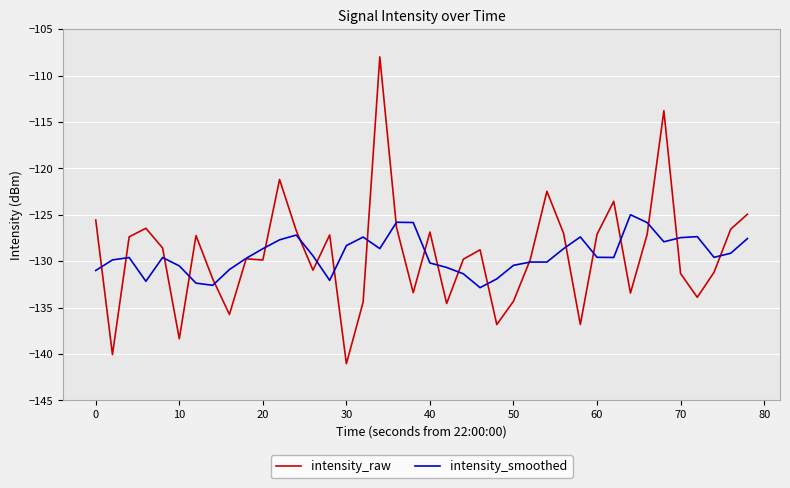

After their last crossing, which series has the higher values: intensity_smoothed or intensity_raw?

intensity_raw